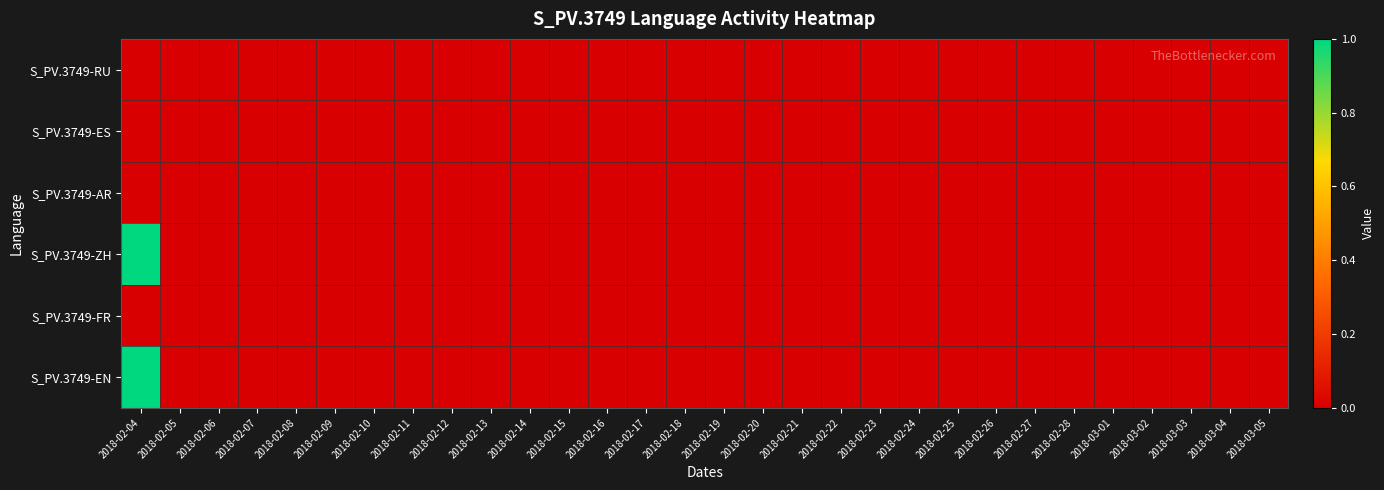

At 2018-03-02, list the series in order from largest to smallest.

S_PV.3749-RU, S_PV.3749-ES, S_PV.3749-AR, S_PV.3749-ZH, S_PV.3749-FR, S_PV.3749-EN